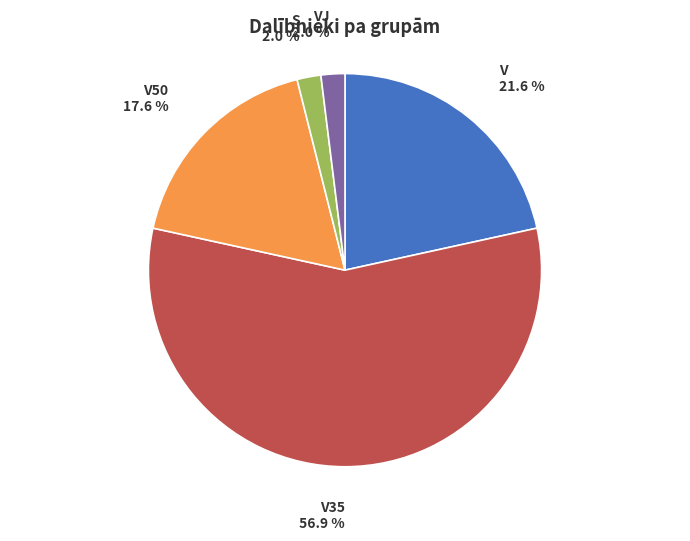

Do VJ and V50 together represent more than half of the pie?

No